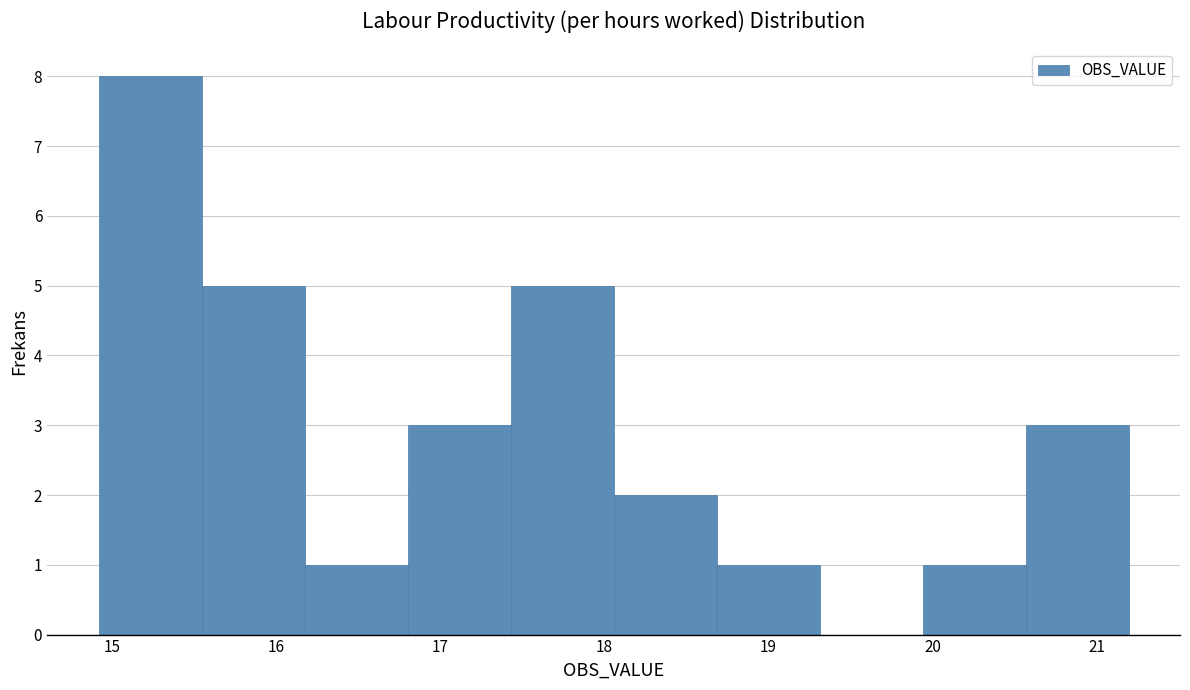

Which range on the x-axis has the tallest bar?

14.9 to 15.5